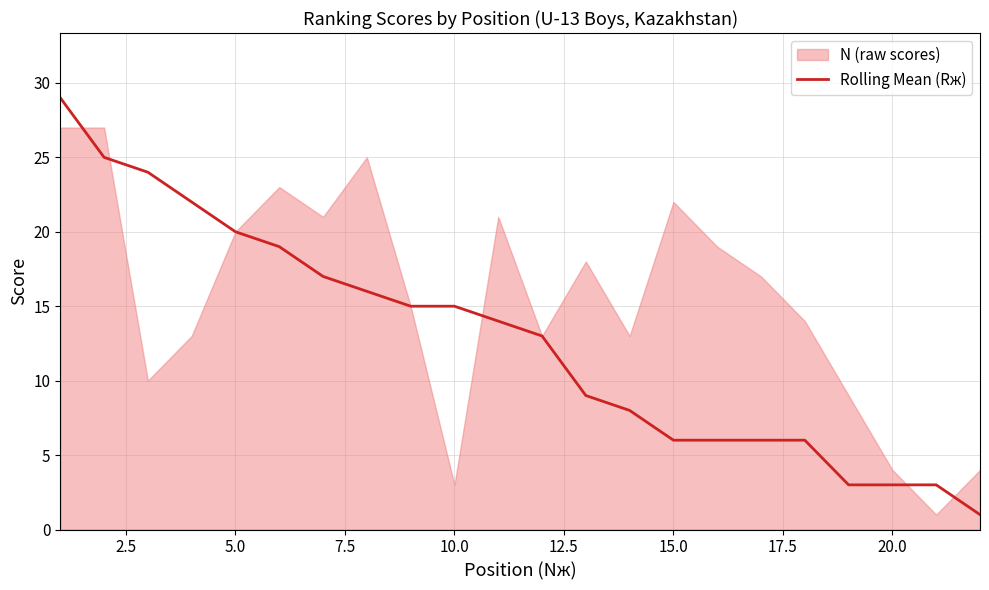

True or false: there are more than 2 points higher than both neighbors.

False